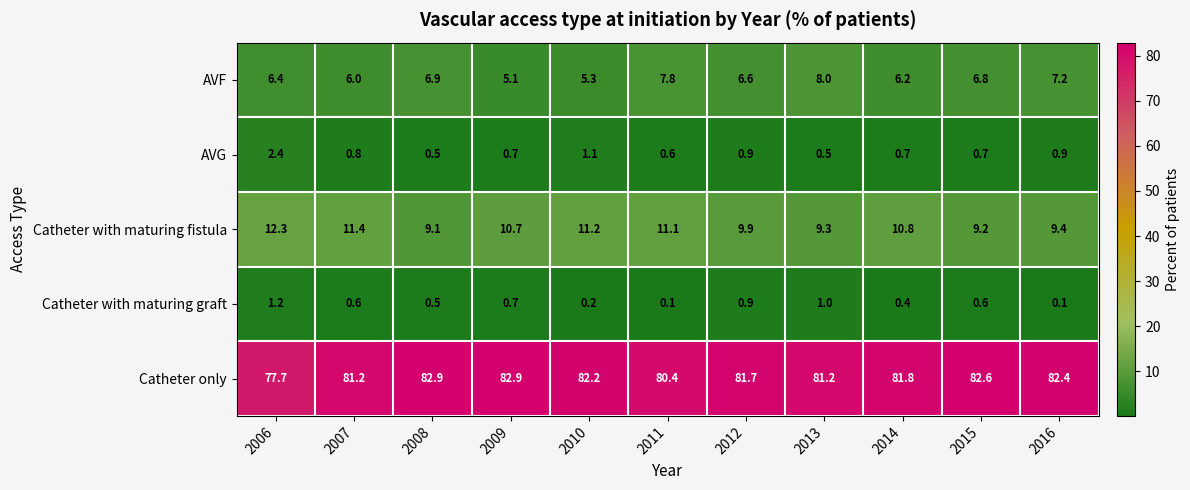

At which label does AVF first exceed 6?

2006